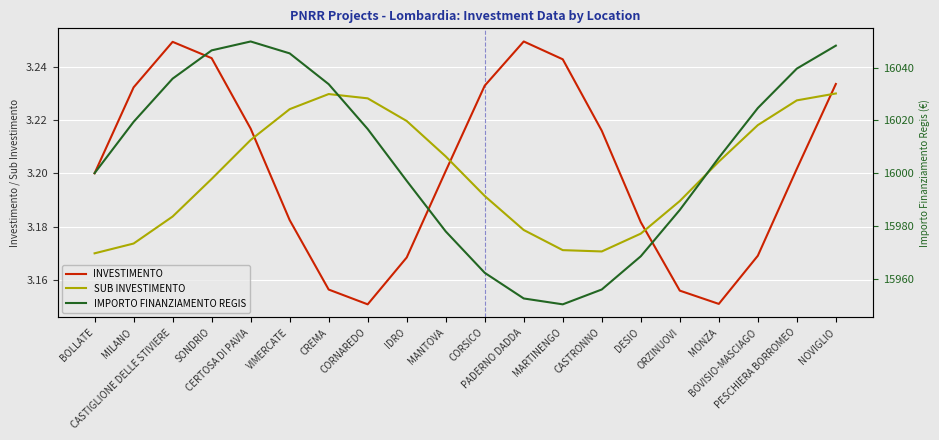

Which series has the largest total across all categories?

IMPORTO FINANZIAMENTO REGIS